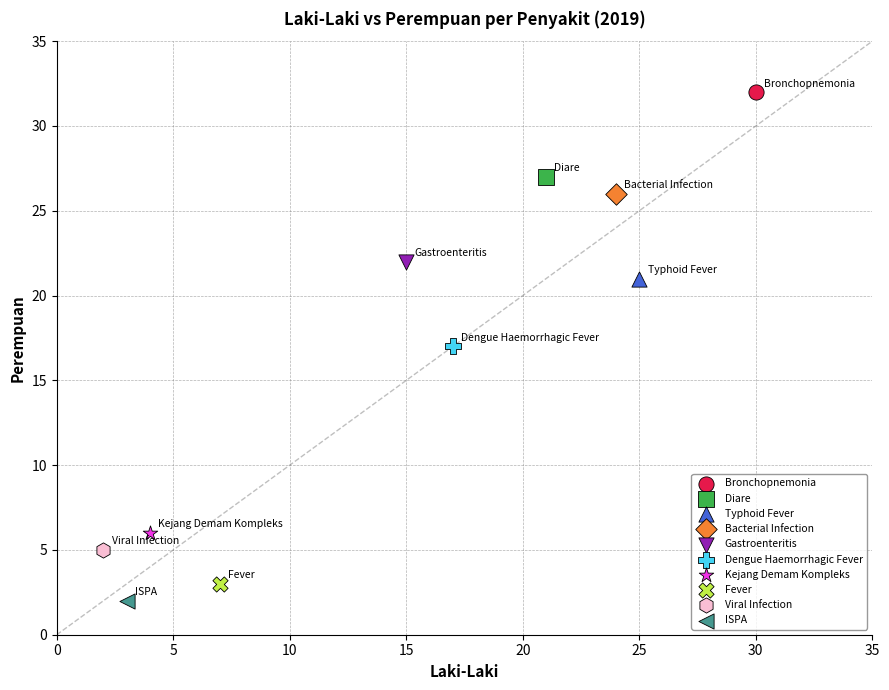

What are all the series names shown in the legend?

Bronchopnemonia, Diare, Typhoid Fever, Bacterial Infection, Gastroenteritis, Dengue Haemorrhagic Fever, Kejang Demam Kompleks, Fever, Viral Infection, ISPA